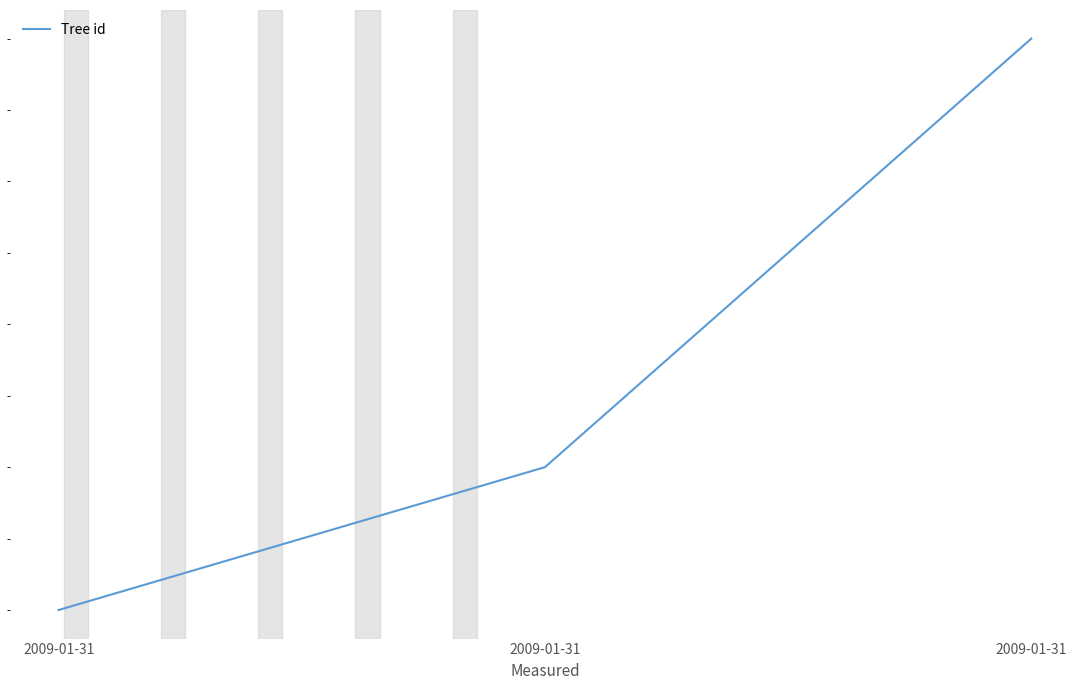

What is the smallest value displayed?

170434